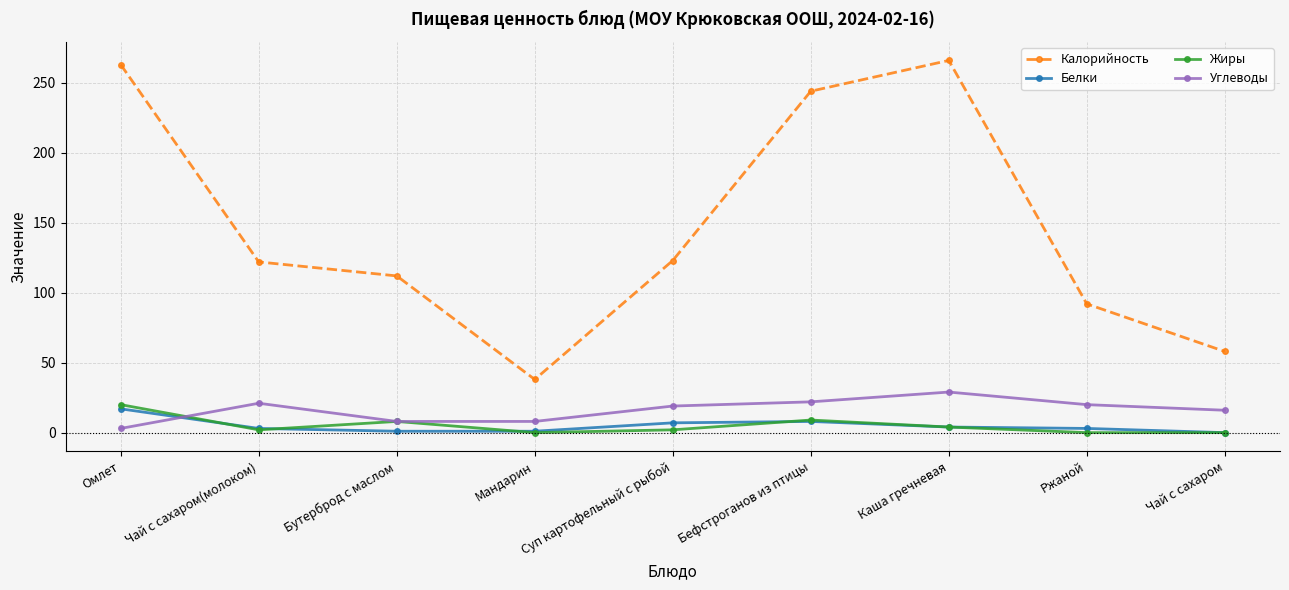

Where is the first local maximum for Жиры?

Бутерброд с маслом